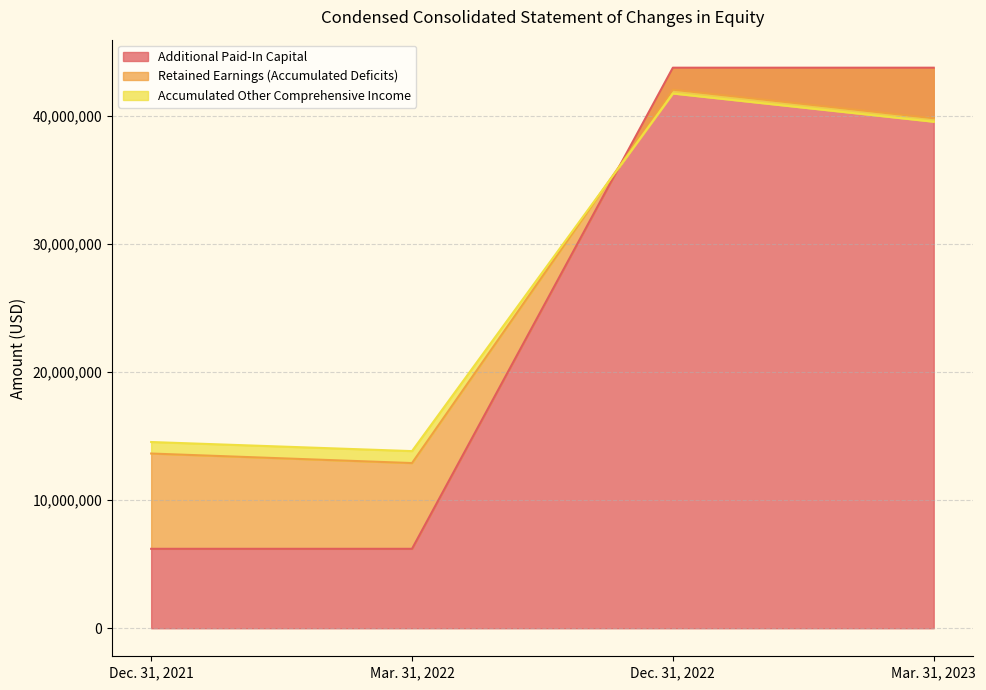

Is the value of Additional Paid-In Capital at Dec. 31, 2022 greater than the value of Accumulated Other Comprehensive Income at Mar. 31, 2023?

Yes